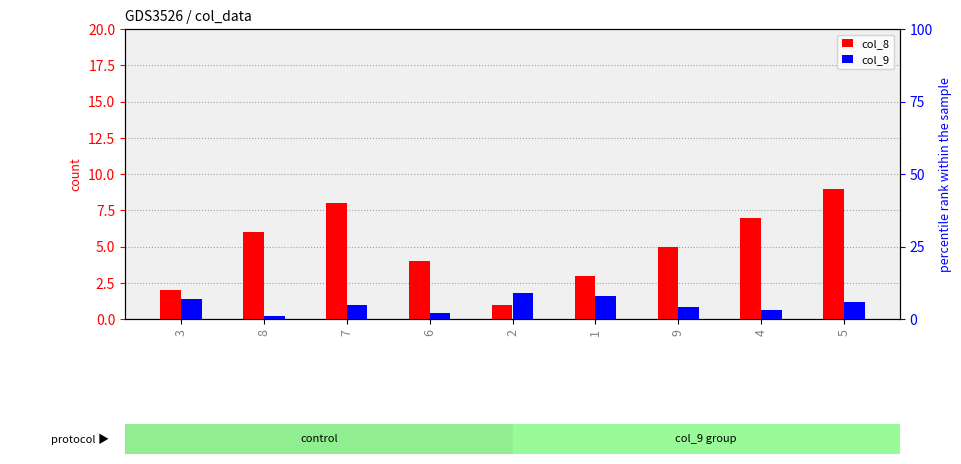

The col_9 series shows 5 at 4. True or false?

False